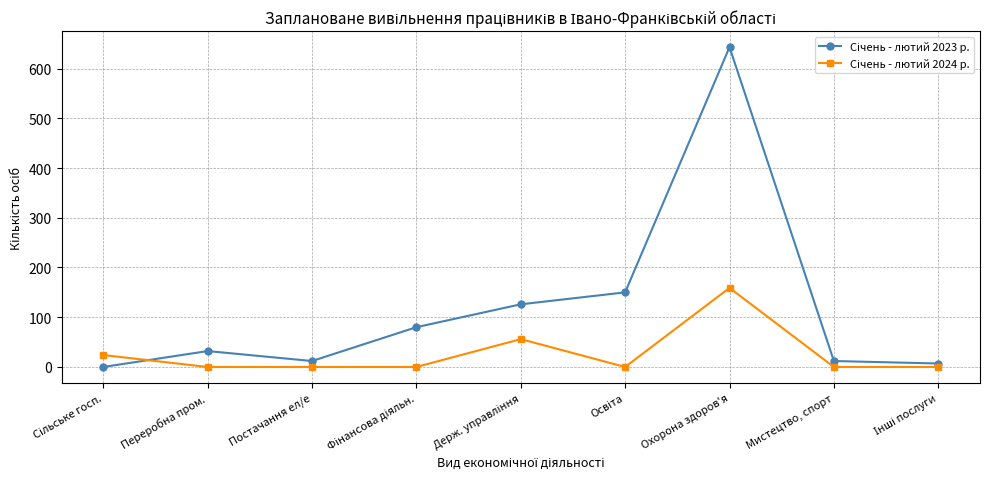

Does the chart have visible grid lines?

Yes